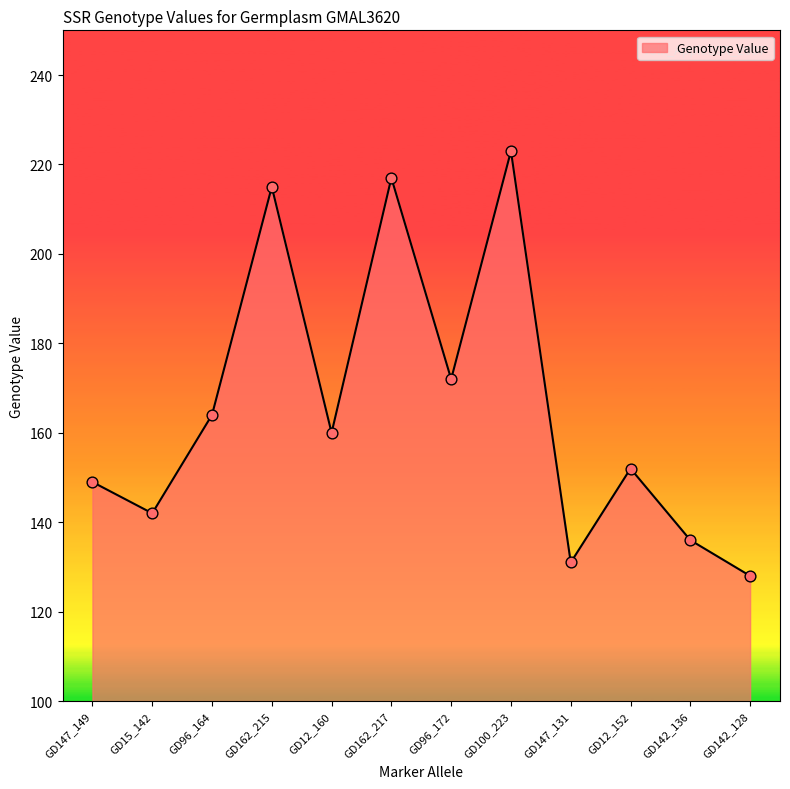

Which has a higher value, GD100_223 or GD142_136?

GD100_223